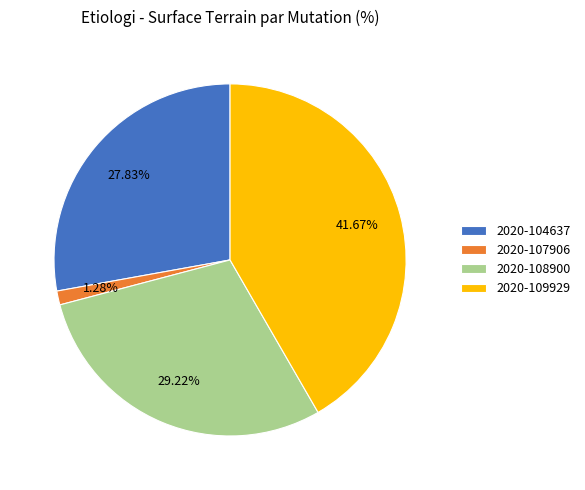

To the nearest percent, what is the average slice percentage?

25%